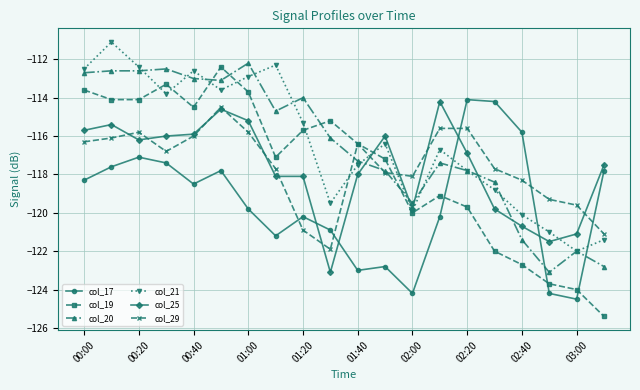

In col_19, how many points are higher than both neighbors (excluding endpoints)?

4